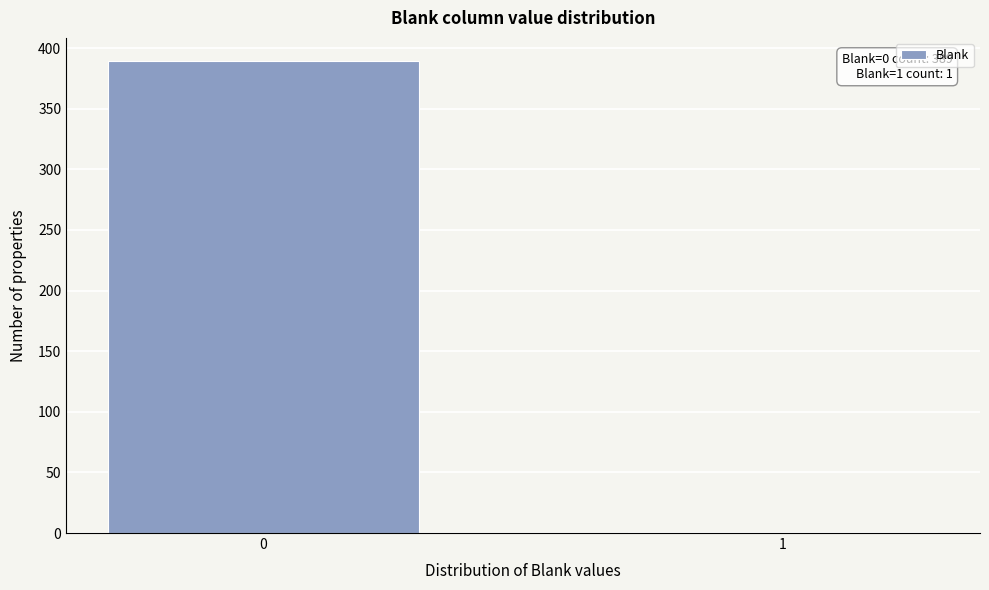

Reading left to right, what are all the values shown in this chart?

0=389	1=1